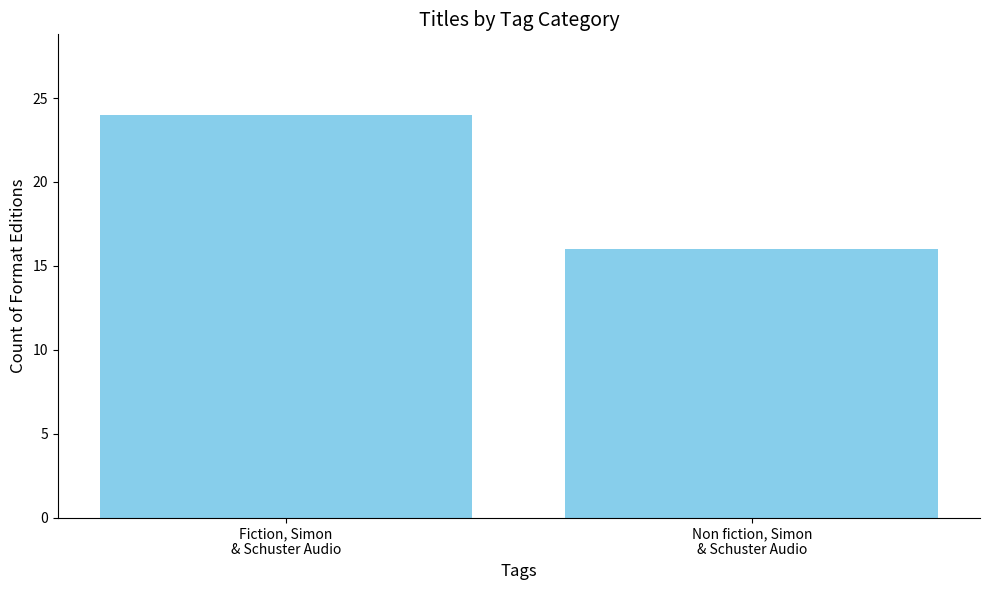

What is the difference between the maximum and minimum values?

8